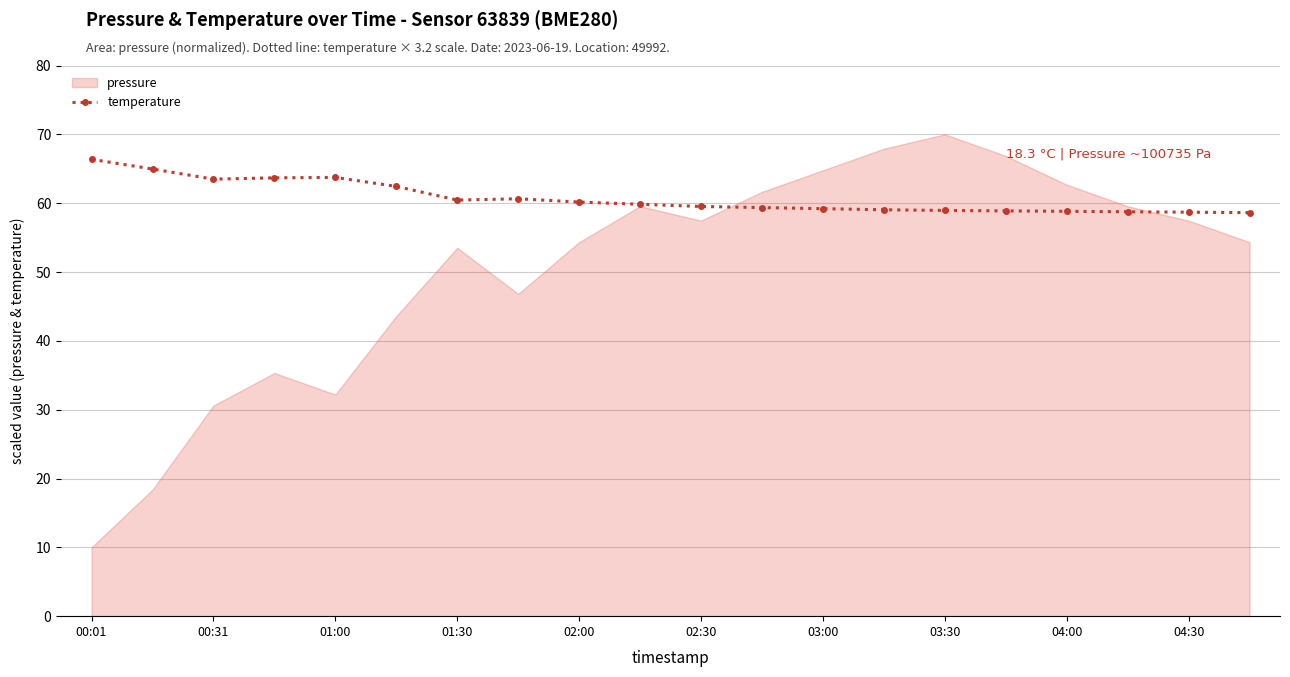

What is the maximum value for temperature?

66.4